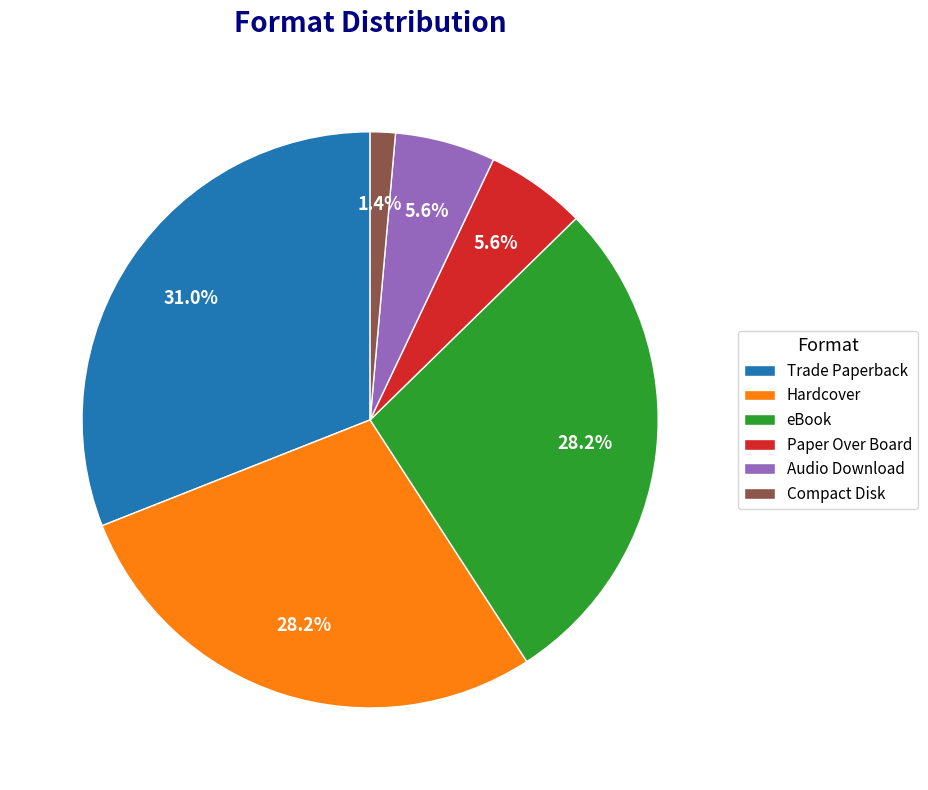

To the nearest percent, what is the average slice percentage?

17%